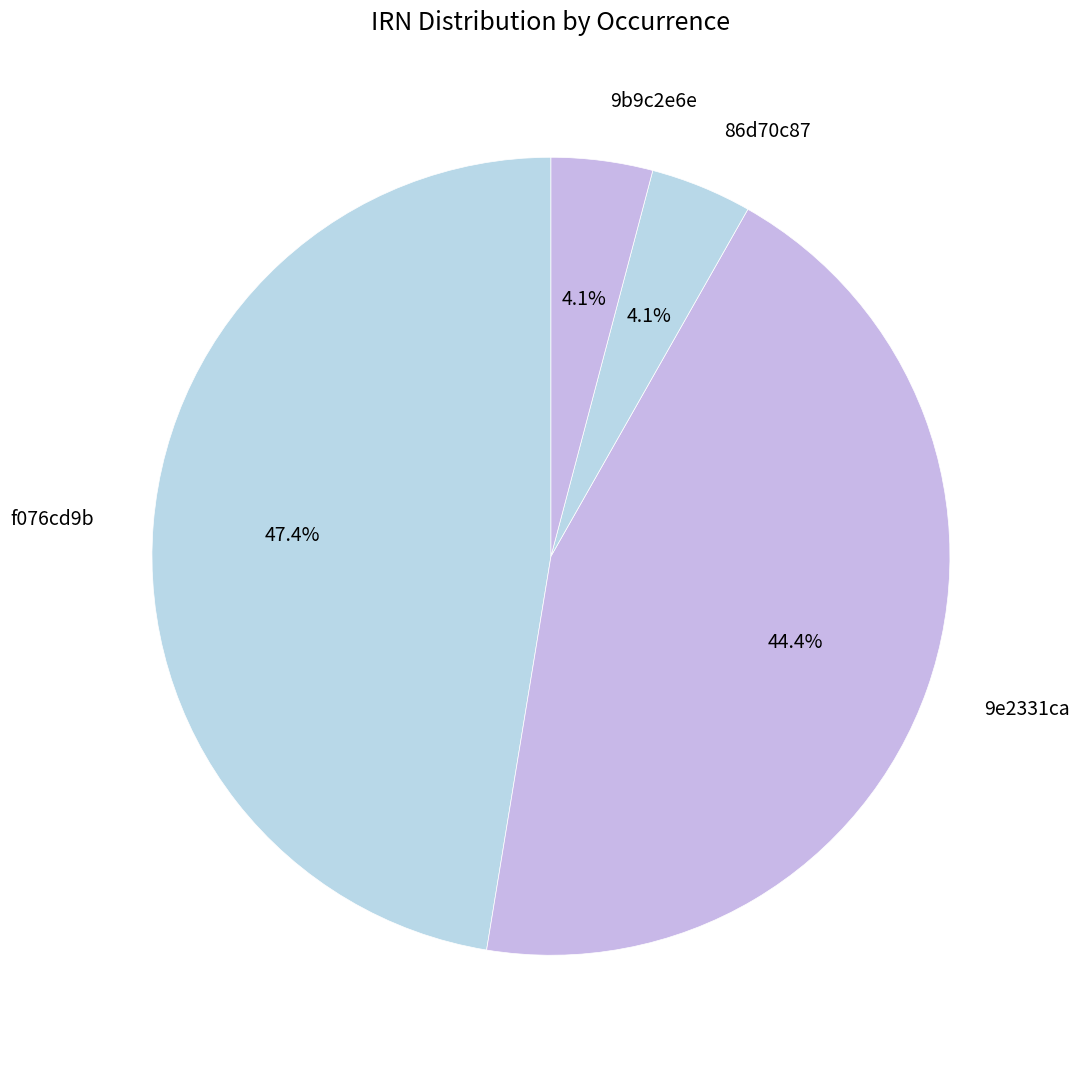

To the nearest percent, what is the difference between the largest and smallest slice percentages?

43%